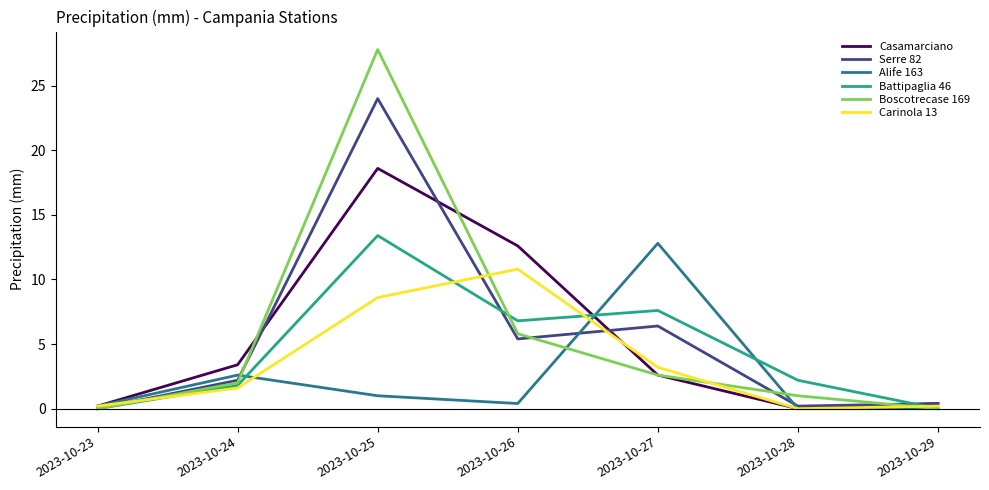

Reading right to left, transcribe all the data shown in this chart.

Casamarciano: 0.4	0.0	2.6	12.6	18.6	3.4	0.2
Serre 82: 0.4	0.2	6.4	5.4	24.0	2.2	0.0
Alife 163: 0.0	0.0	12.8	0.4	1.0	2.6	0.2
Battipaglia 46: 0.0	2.2	7.6	6.8	13.4	1.8	0.0
Boscotrecase 169: 0.0	1.0	2.6	5.8	27.8	2.0	0.0
Carinola 13: 0.2	0.0	3.2	10.8	8.6	1.6	0.2